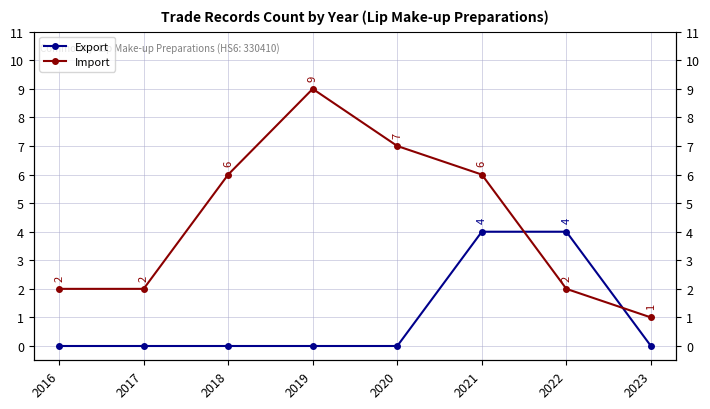

Is this an area chart (filled region under the line)?

No